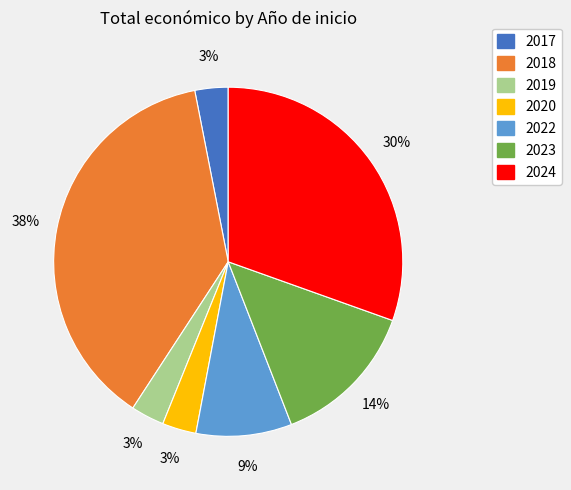

Is there any slice that represents more than half of the pie?

No